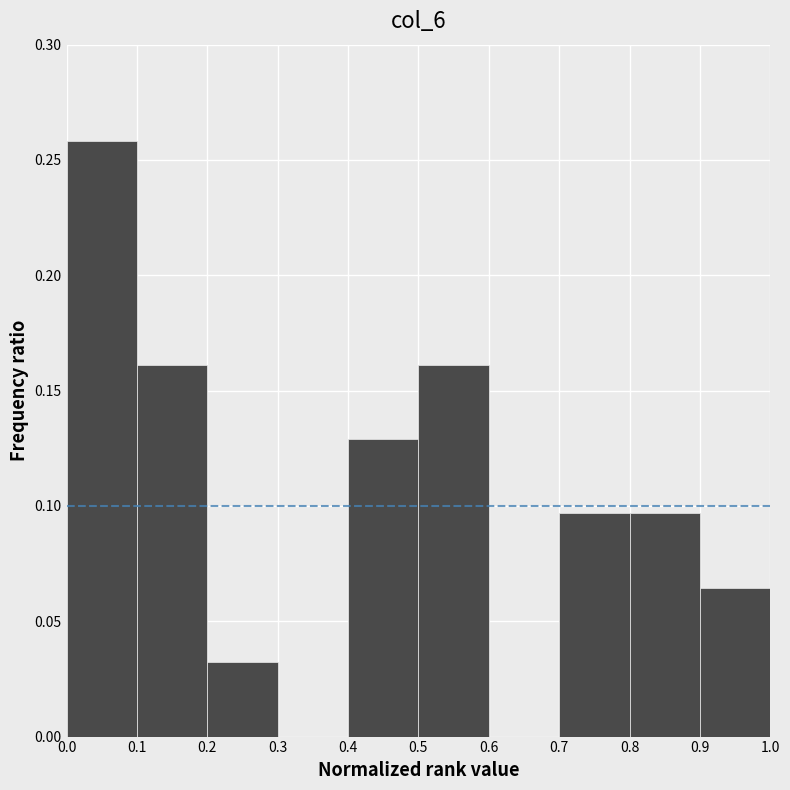

Reading left to right, list every bar in this chart as the range it spans on the x-axis followed by its height. The values are not printed on the chart, so give them approximately, as read against the axis.

0.0 to 0.1: 0.260
0.1 to 0.2: 0.160
0.2 to 0.3: 0.030
0.3 to 0.4: 0
0.4 to 0.5: 0.130
0.5 to 0.6: 0.160
0.6 to 0.7: 0
0.7 to 0.8: 0.095
0.8 to 0.9: 0.095
0.9 to 1.0: 0.065